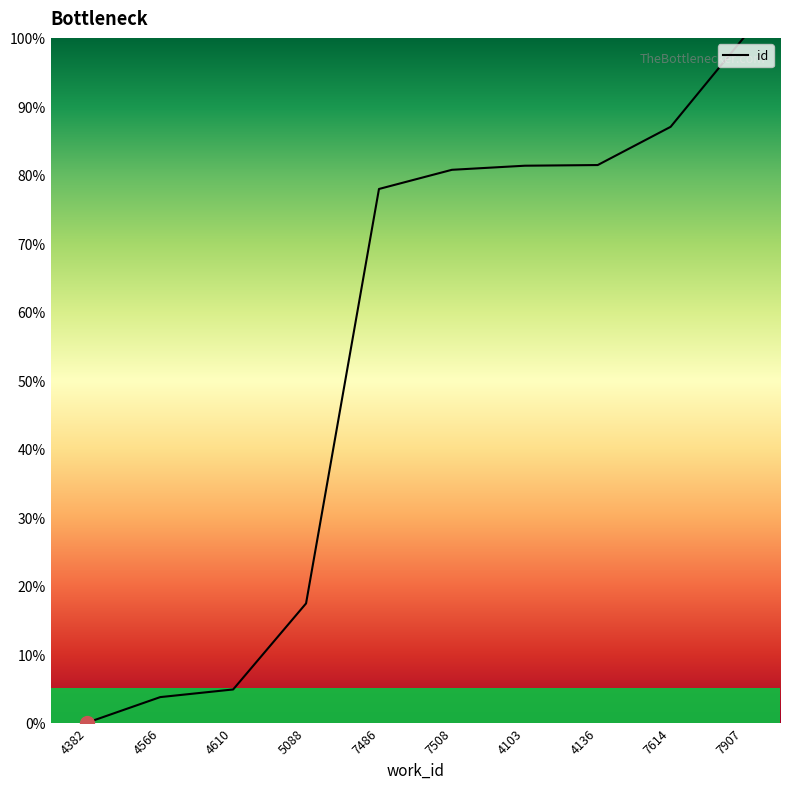

What value does the data have at 4136?

81.4